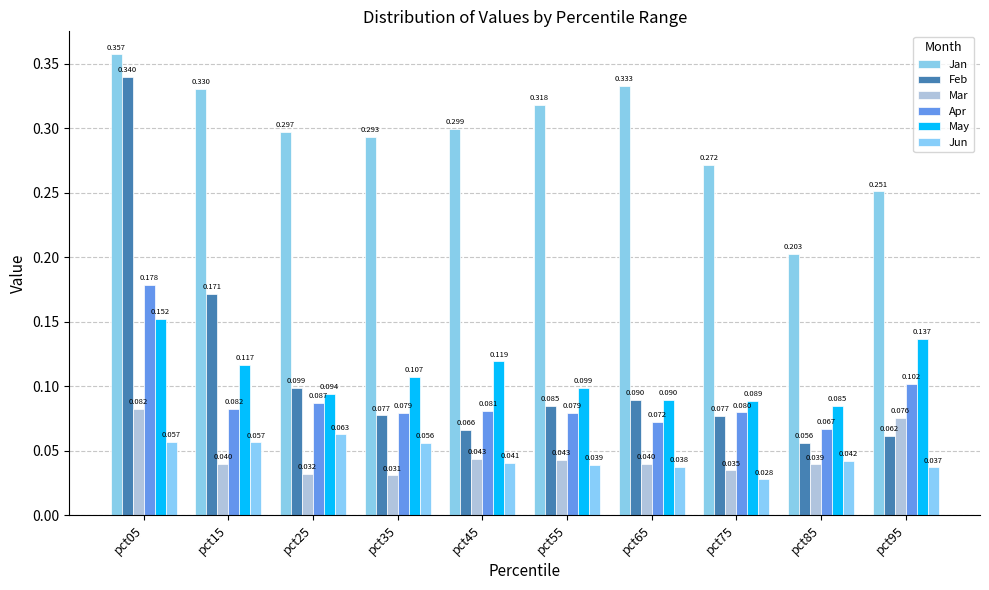

How many data points does each series have?

10